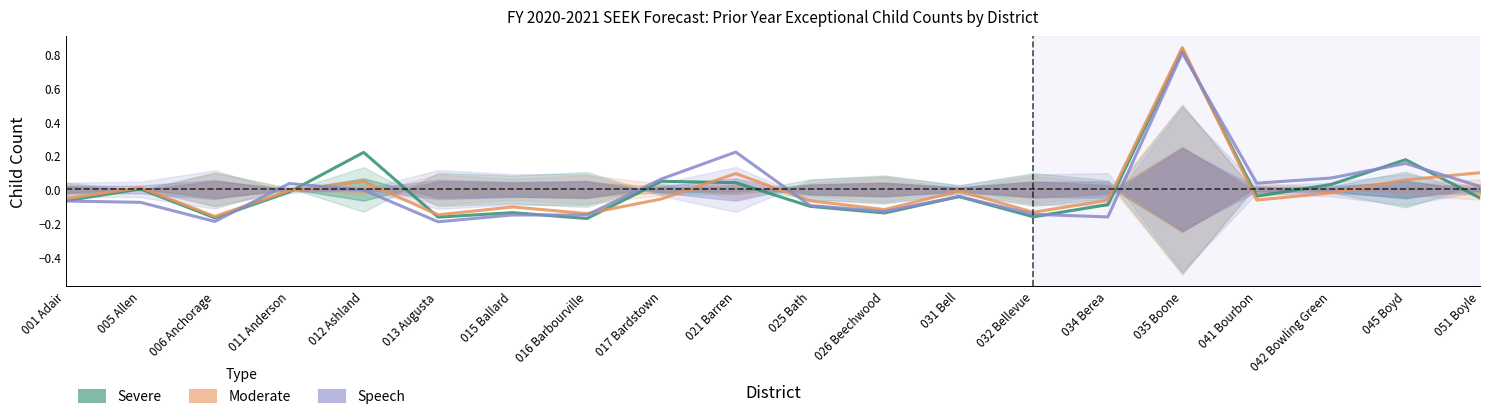

Is it true that Speech equals -0.3 at 006 Anchorage?

False